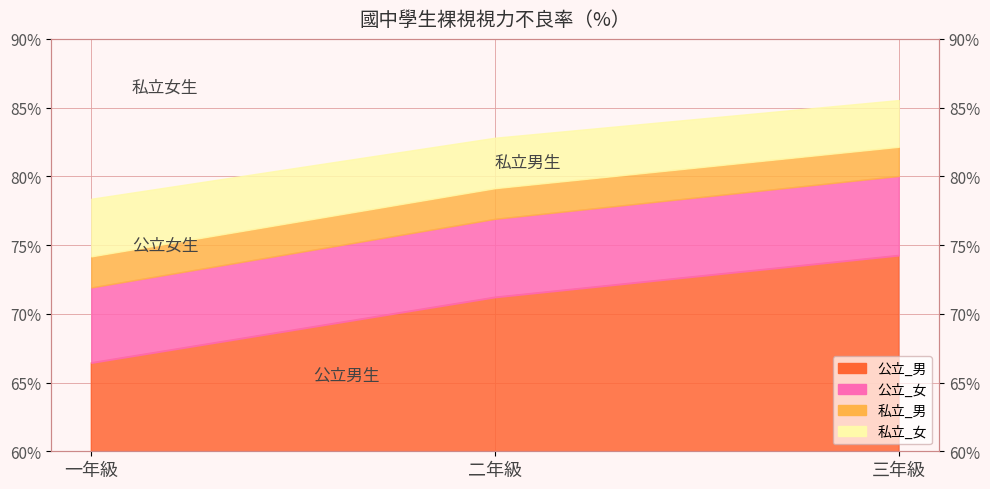

Count the number of categories in the chart.

3